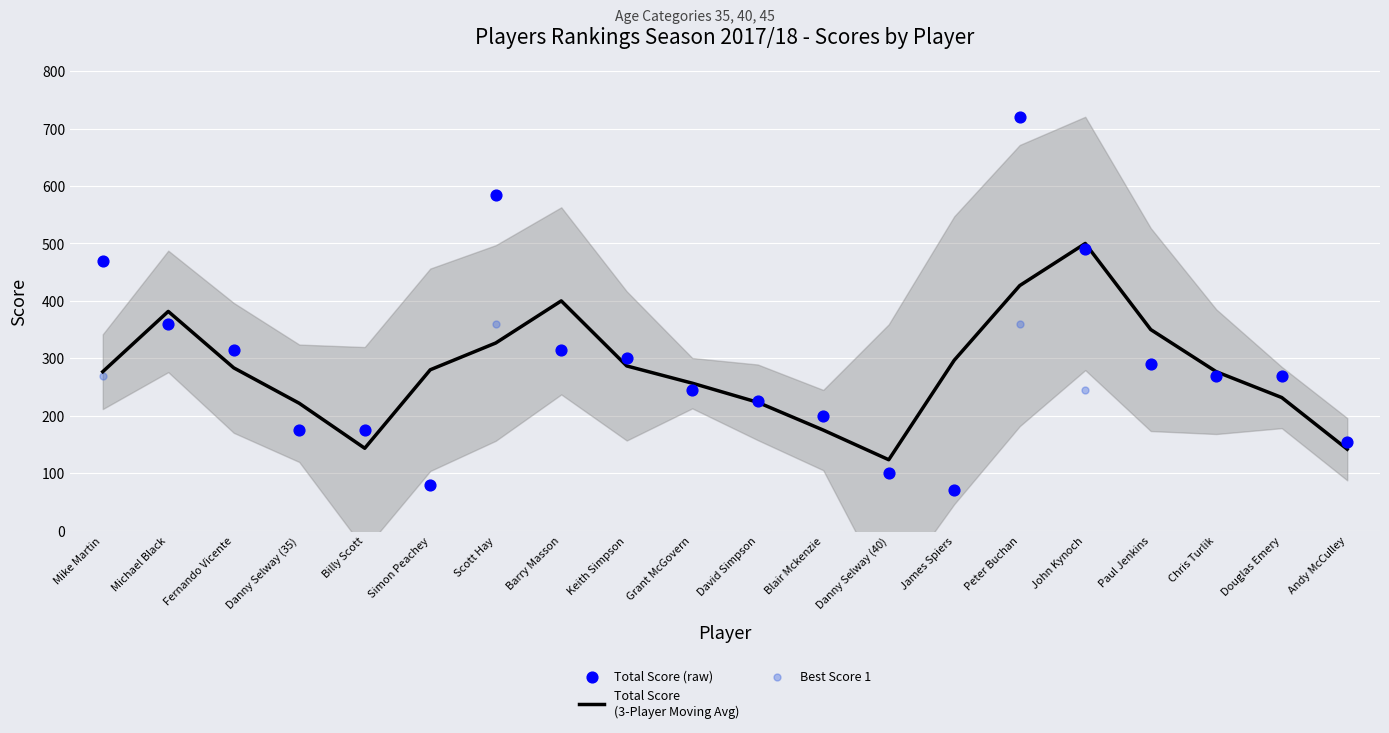

Which series has the largest total across all categories?

Total Score (raw)